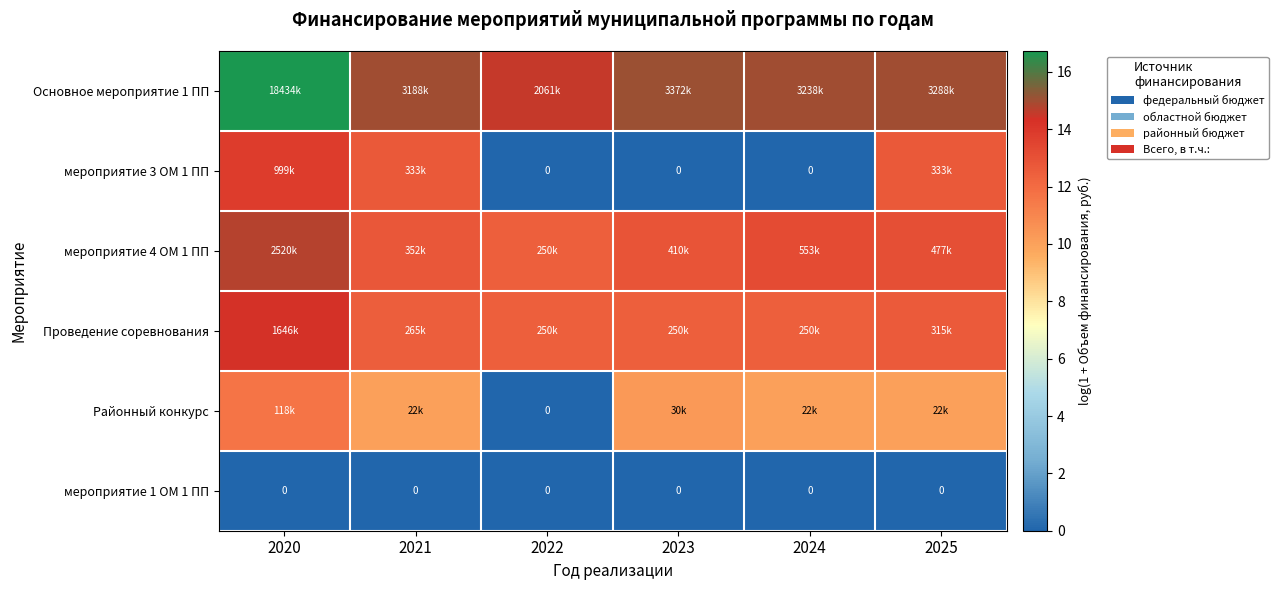

The Районный конкурс series shows 10.0 at 2024. True or false?

True